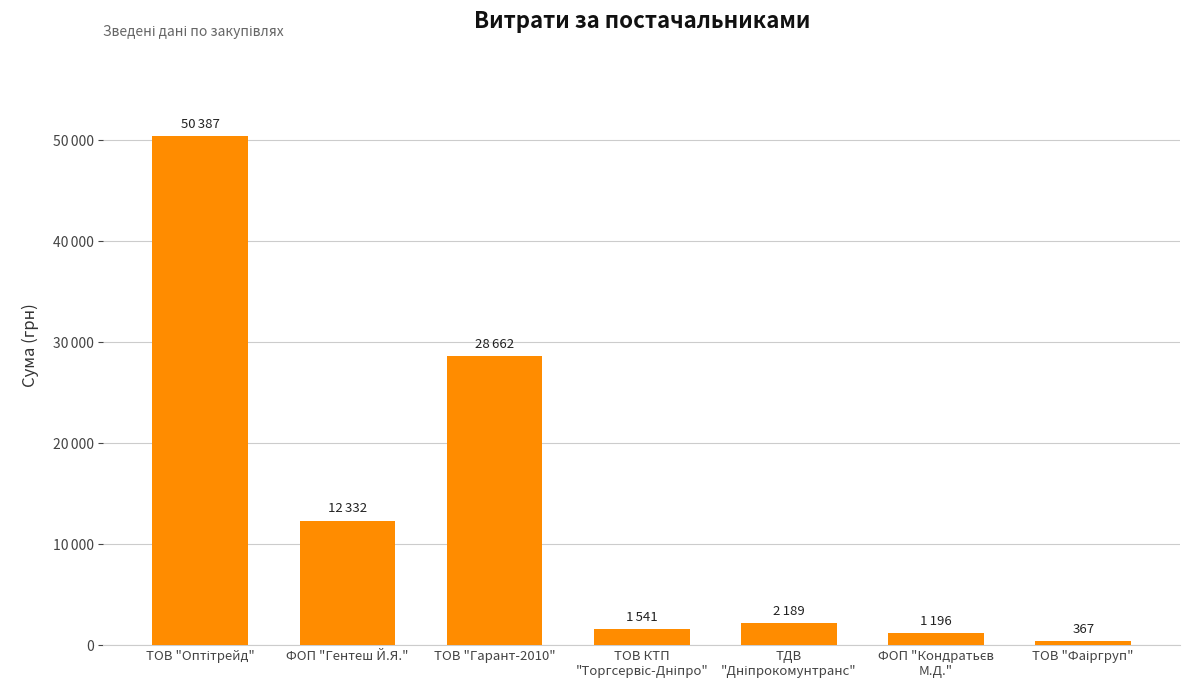

Does the chart contain any negative values?

No